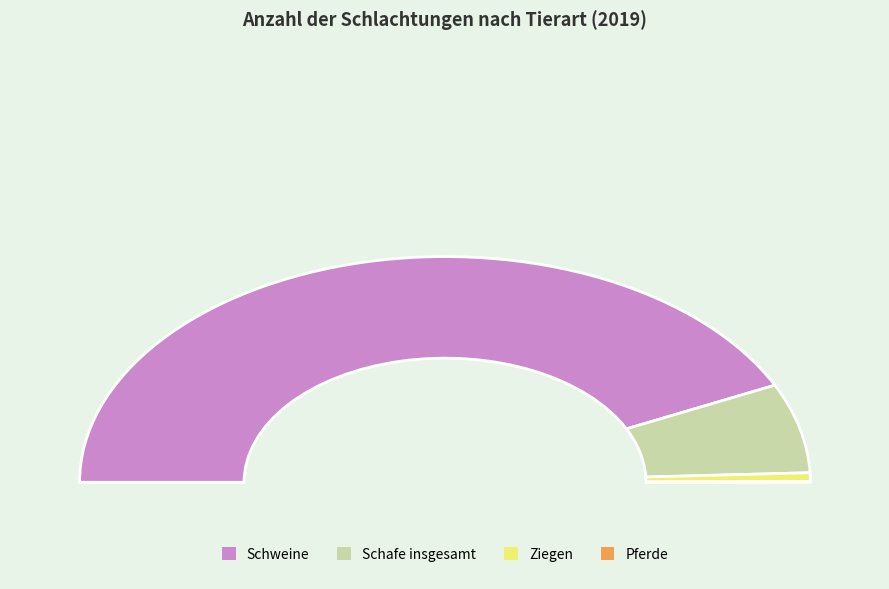

Rank the categories by value from highest to lowest.

Schweine, Schafe insgesamt, Ziegen, Pferde